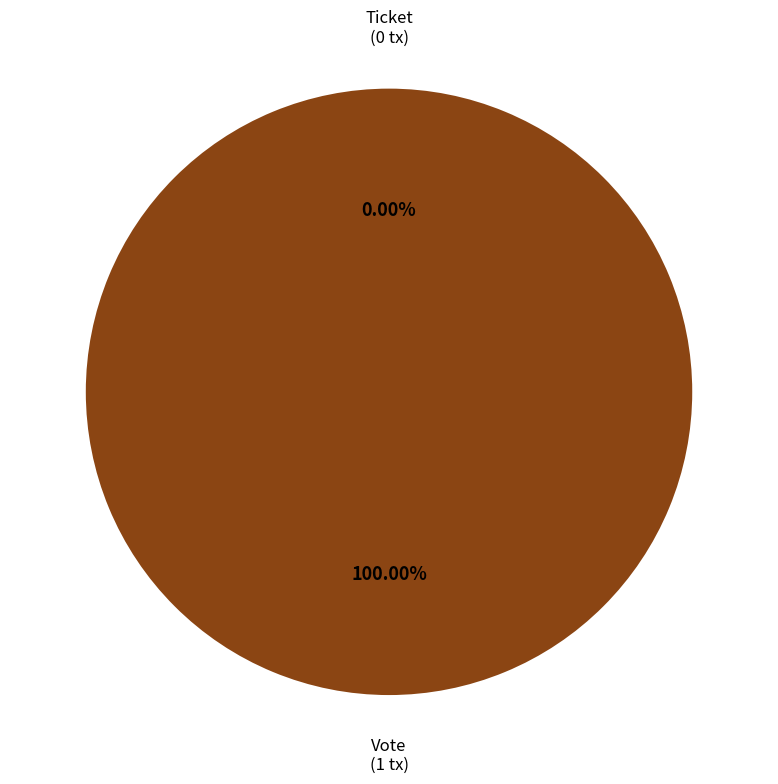

To the nearest percent, what percentage of the pie is Vote?

100%